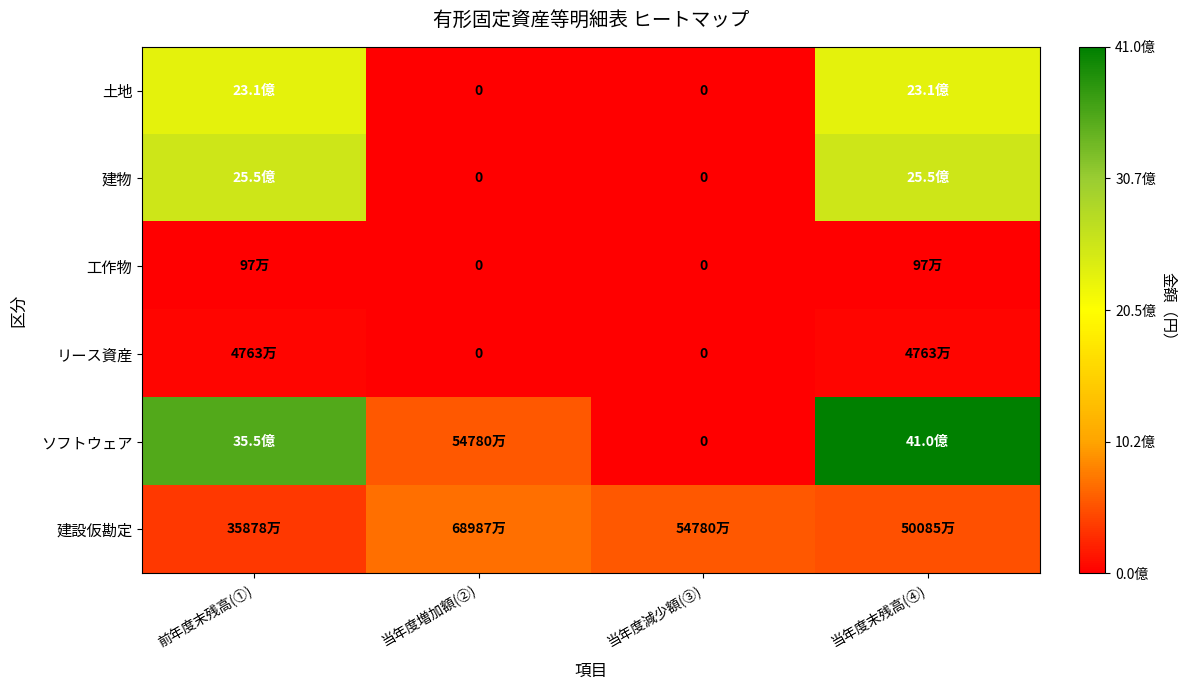

How many categories are shown in the chart?

4